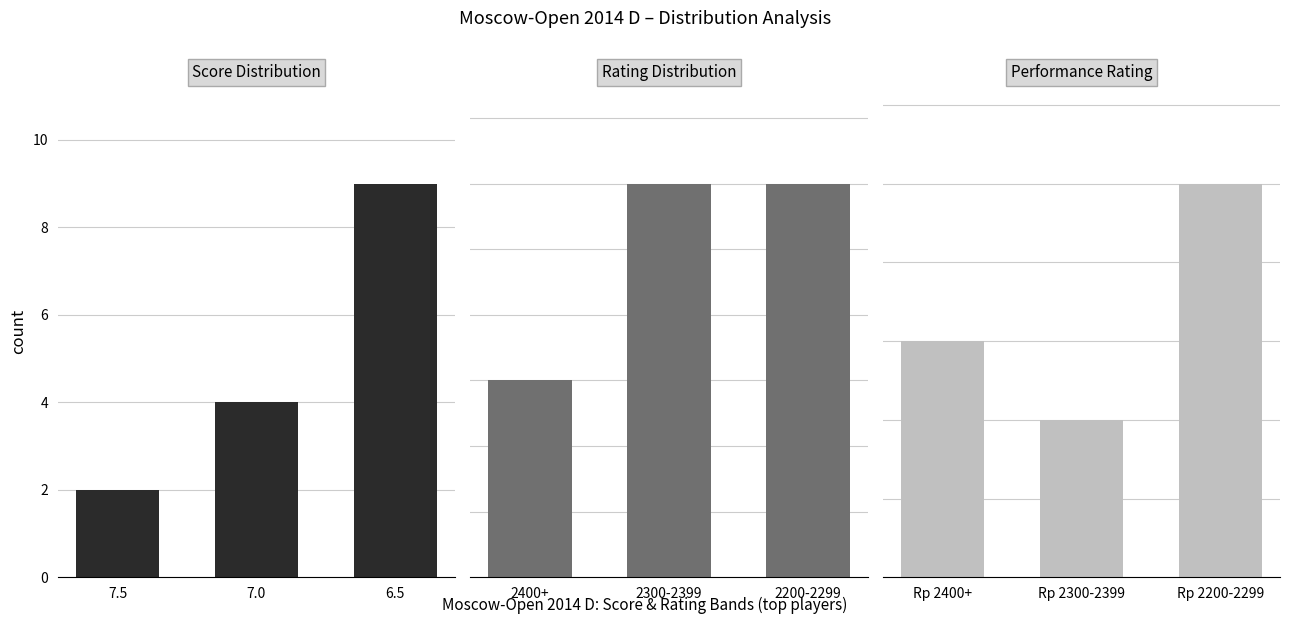

What is the label of the 2nd bar from the right?

7.0